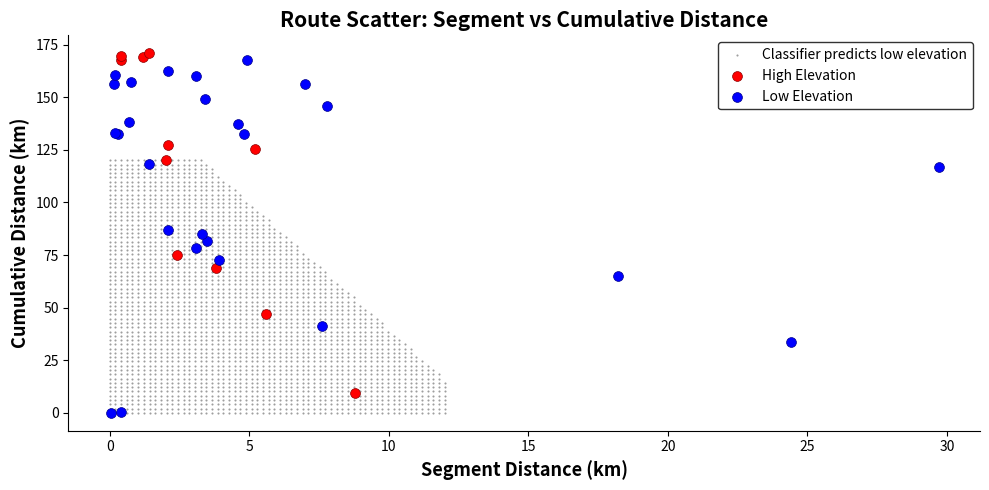

Which series contains the highest Y value?

High Elevation